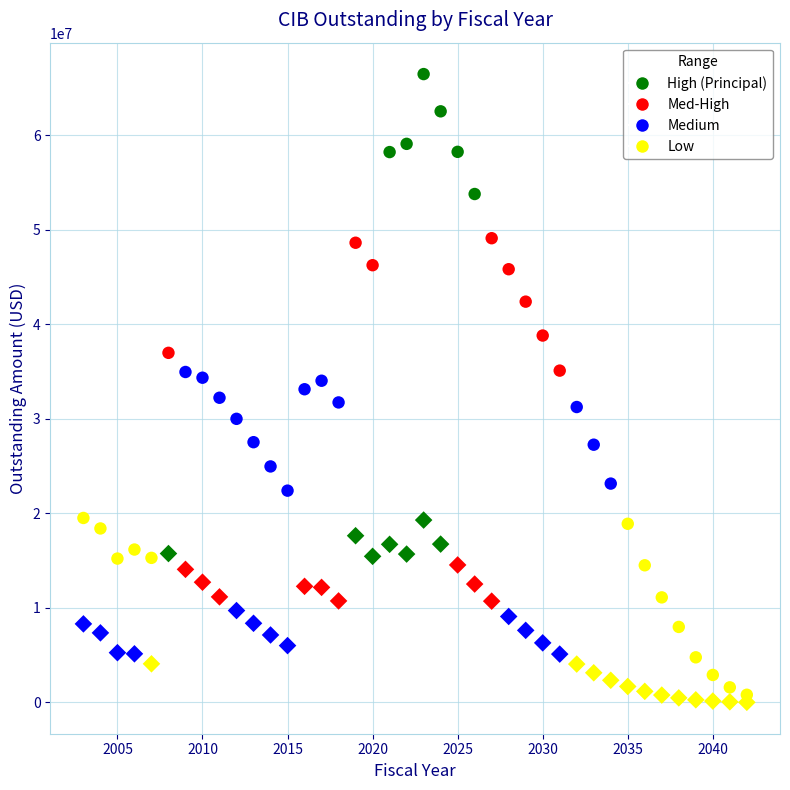

Across all data points, what is the range of X values (max minus min)?

39.0